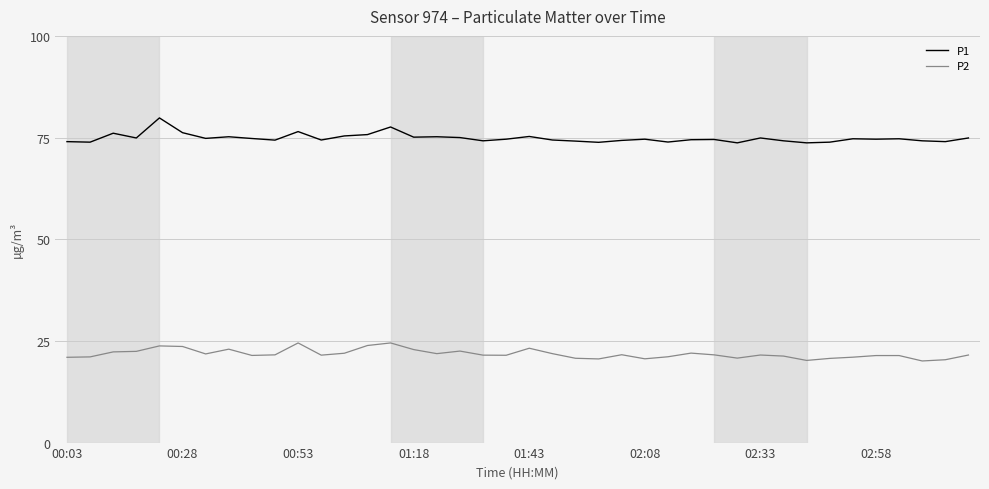

Rank the series by their maximum value, from highest to lowest.

P1, P2